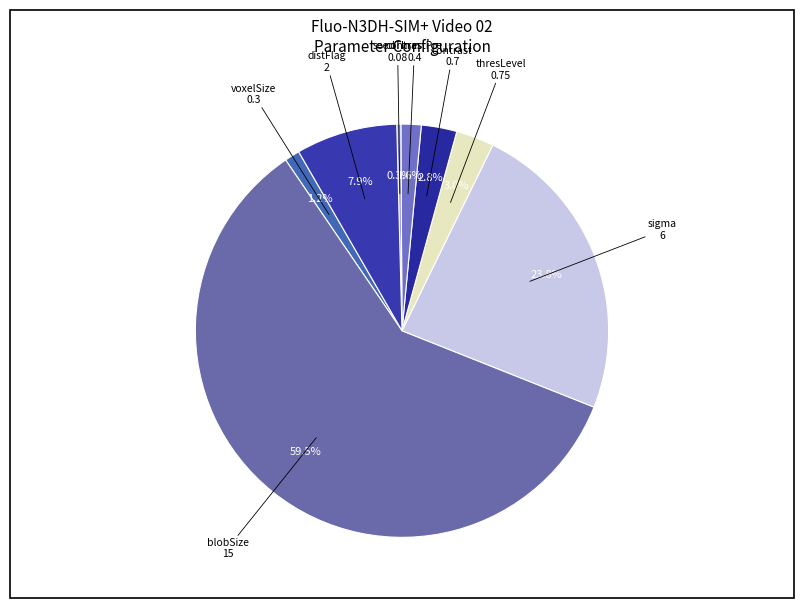

How many slices are in this pie chart?

8